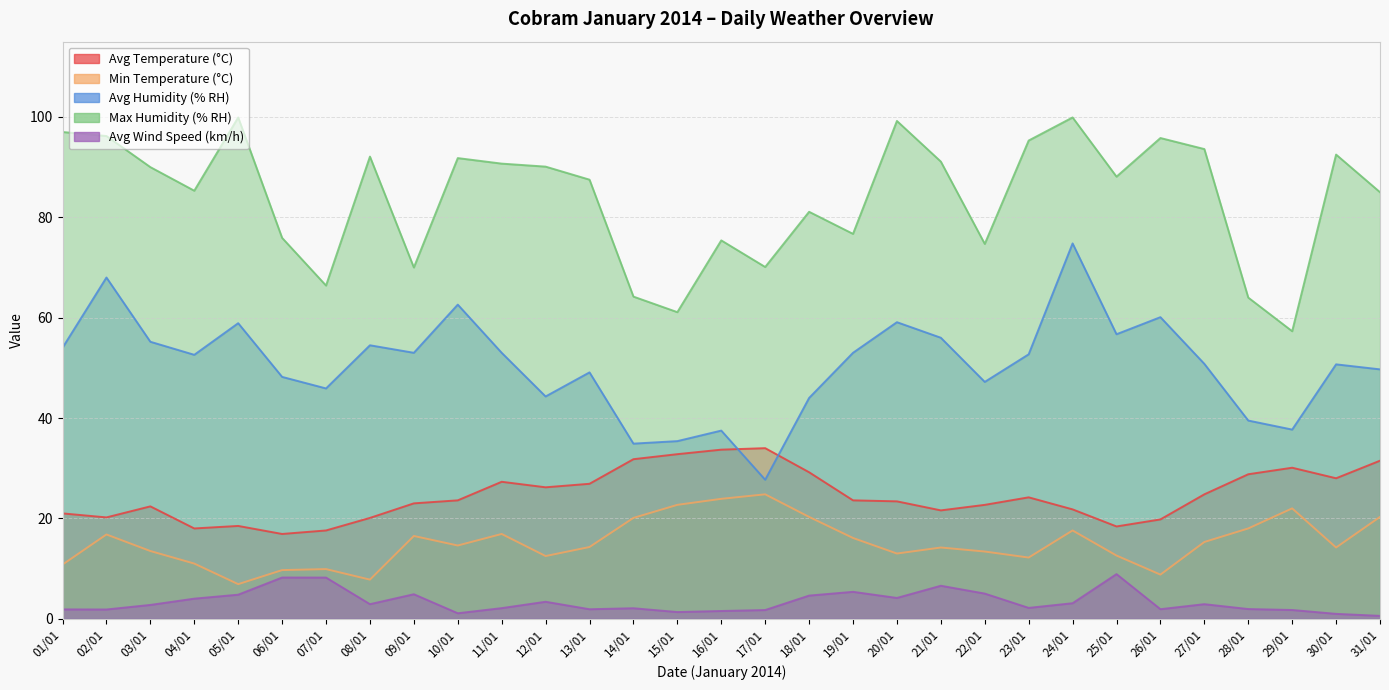

Reading right to left, transcribe all the data shown in this chart.

Avg Temperature (°C): 31.5	28.0	30.1	28.8	24.8	19.8	18.4	21.8	24.2	22.7	21.6	23.4	23.6	29.2	34.0	33.7	32.8	31.8	26.9	26.2	27.3	23.6	23.0	20.1	17.6	16.9	18.5	18.0	22.4	20.2	21.0
Min Temperature (°C): 20.3	14.2	22.0	18.0	15.3	8.8	12.6	17.6	12.2	13.4	14.2	13.0	16.1	20.3	24.8	23.9	22.7	20.1	14.3	12.5	16.9	14.6	16.5	7.8	9.9	9.7	6.9	11.0	13.5	16.8	10.8
Avg Humidity (% RH): 49.7	50.7	37.7	39.5	50.8	60.1	56.7	74.8	52.7	47.2	56.0	59.1	53.0	44.0	27.7	37.5	35.4	34.9	49.1	44.3	53.0	62.6	53.0	54.5	45.9	48.2	58.9	52.6	55.2	68.0	54.0
Max Humidity (% RH): 85.0	92.5	57.3	64.0	93.6	95.8	88.1	99.9	95.3	74.7	91.1	99.2	76.7	81.1	70.1	75.4	61.1	64.2	87.5	90.1	90.7	91.8	70.0	92.1	66.4	75.9	99.9	85.3	90.0	96.2	97.0
Avg Wind Speed (km/h): 0.6	1.0	1.8	1.9	2.9	1.9	8.9	3.1	2.2	5.0	6.6	4.2	5.4	4.6	1.7	1.6	1.3	2.1	1.9	3.4	2.1	1.1	4.9	2.9	8.2	8.2	4.8	4.0	2.8	1.9	1.9